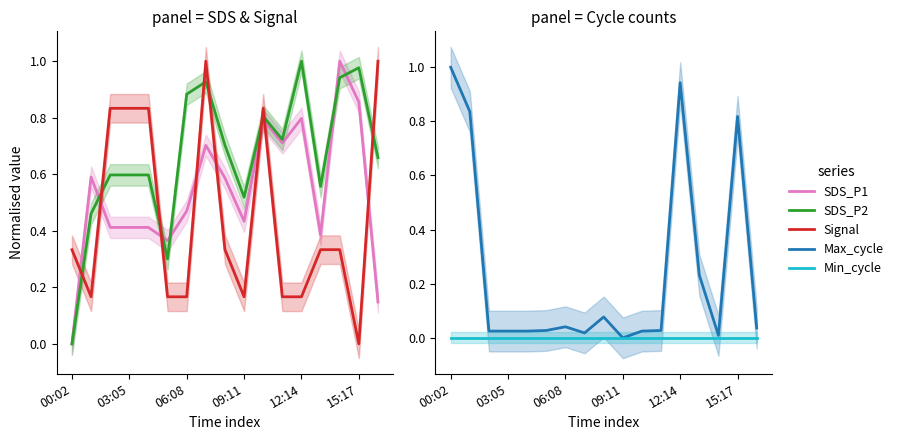

What is the total value across all series at 06:08?

1.6